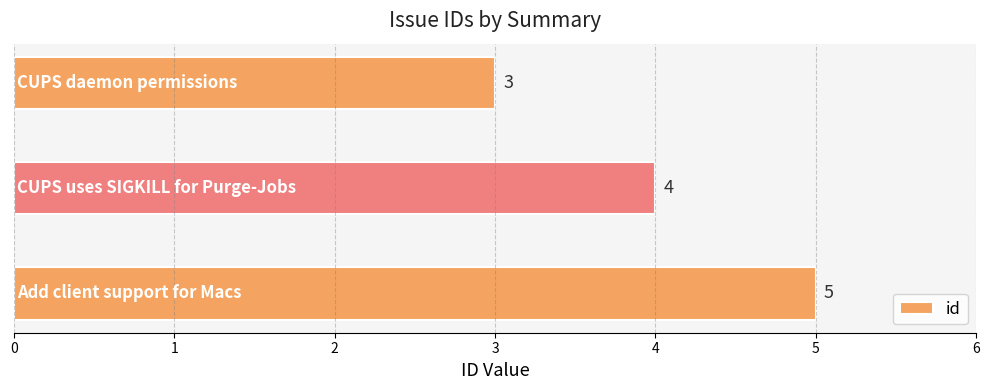

Is it true that the value at CUPS uses SIGKILL for Purge-Jobs is 4?

True